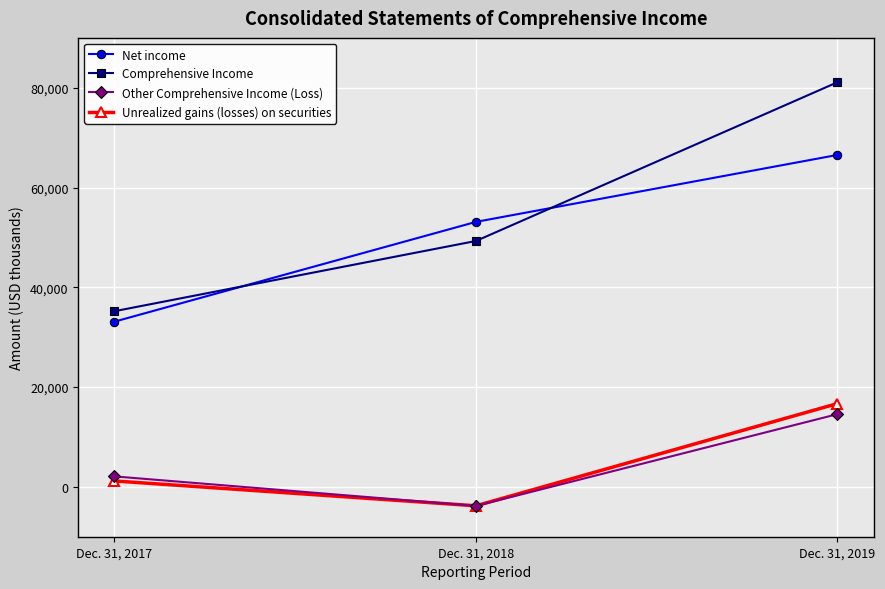

Which series has the largest range (max minus min)?

Comprehensive Income